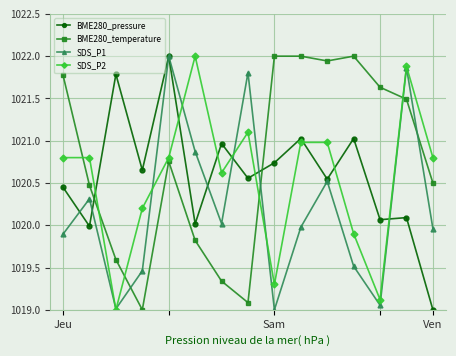

What is the value of the BME280_temperature point at the 4th from the left?

1019.0